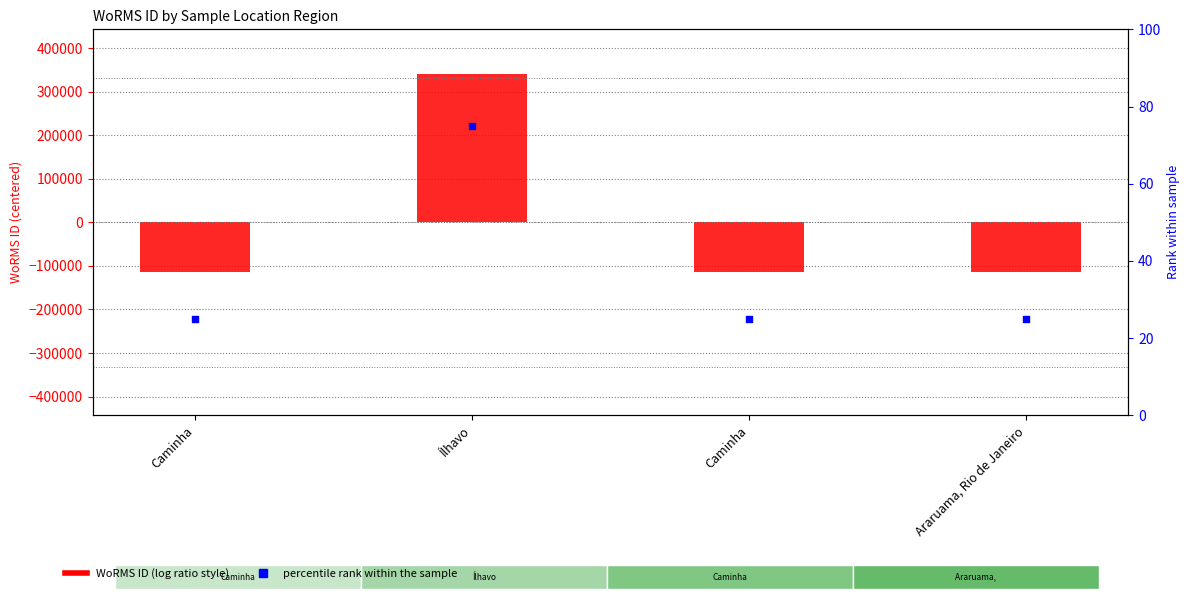

Which series contains the lowest Y value?

WoRMS ID